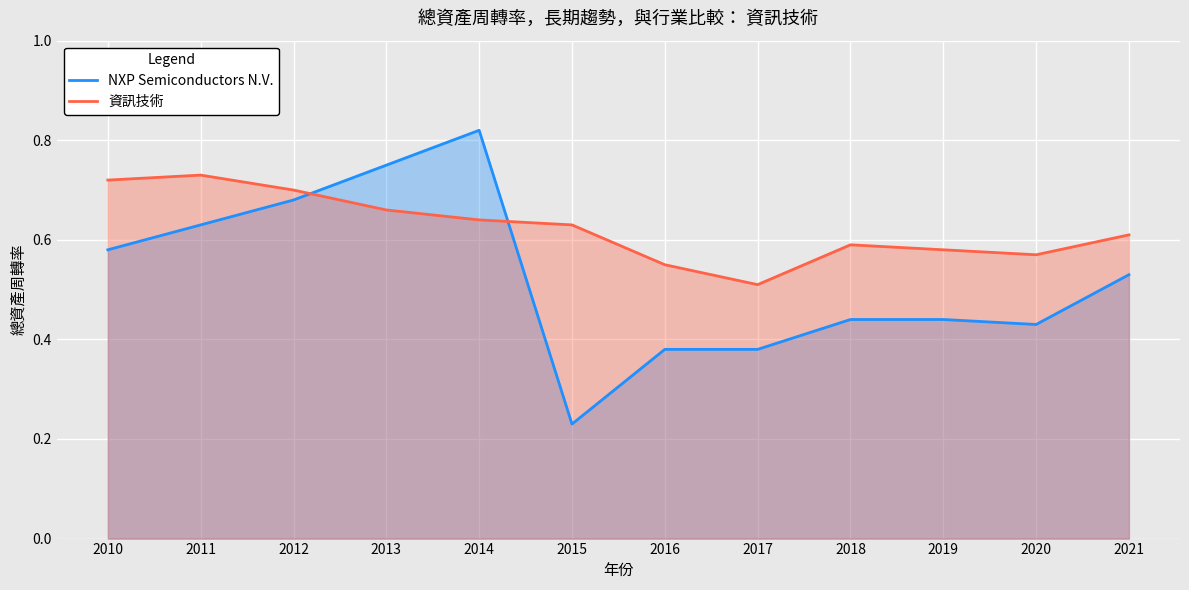

Does the chart display data point markers on the line(s)?

No